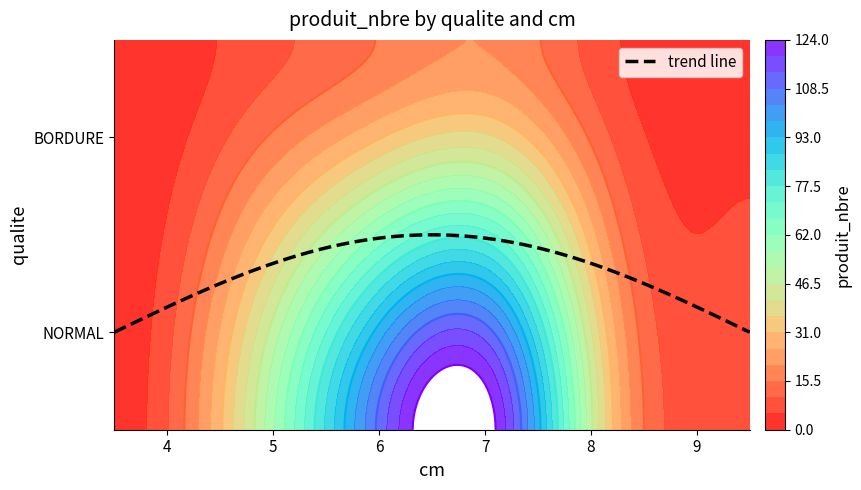

The BORDURE series shows 13 at 4. True or false?

False